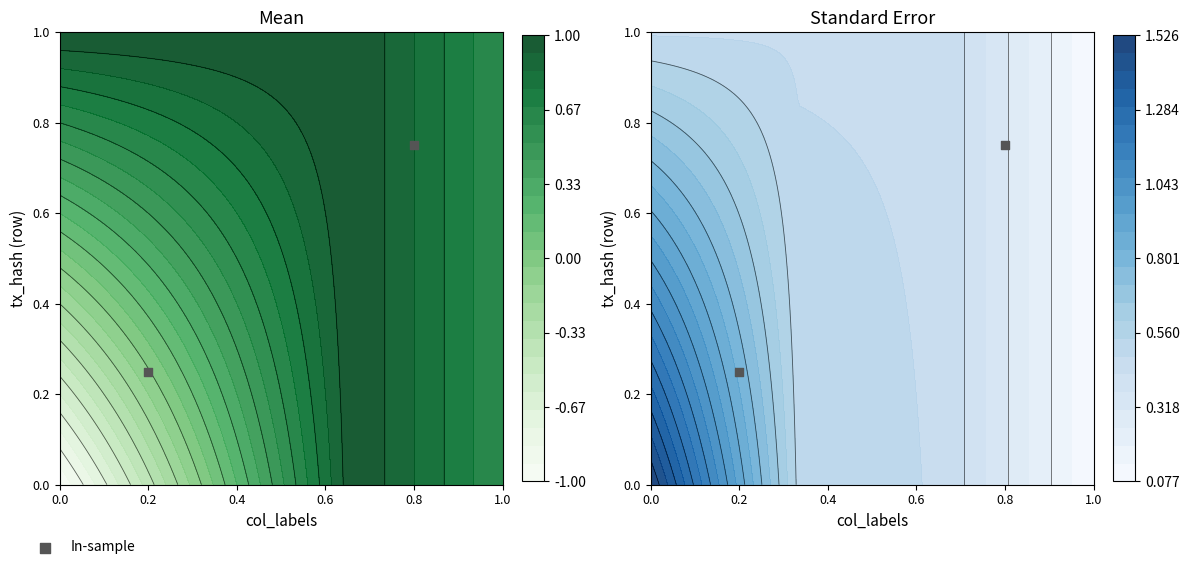

Reading left to right, transcribe all the data shown in this chart.

0.2	0.8